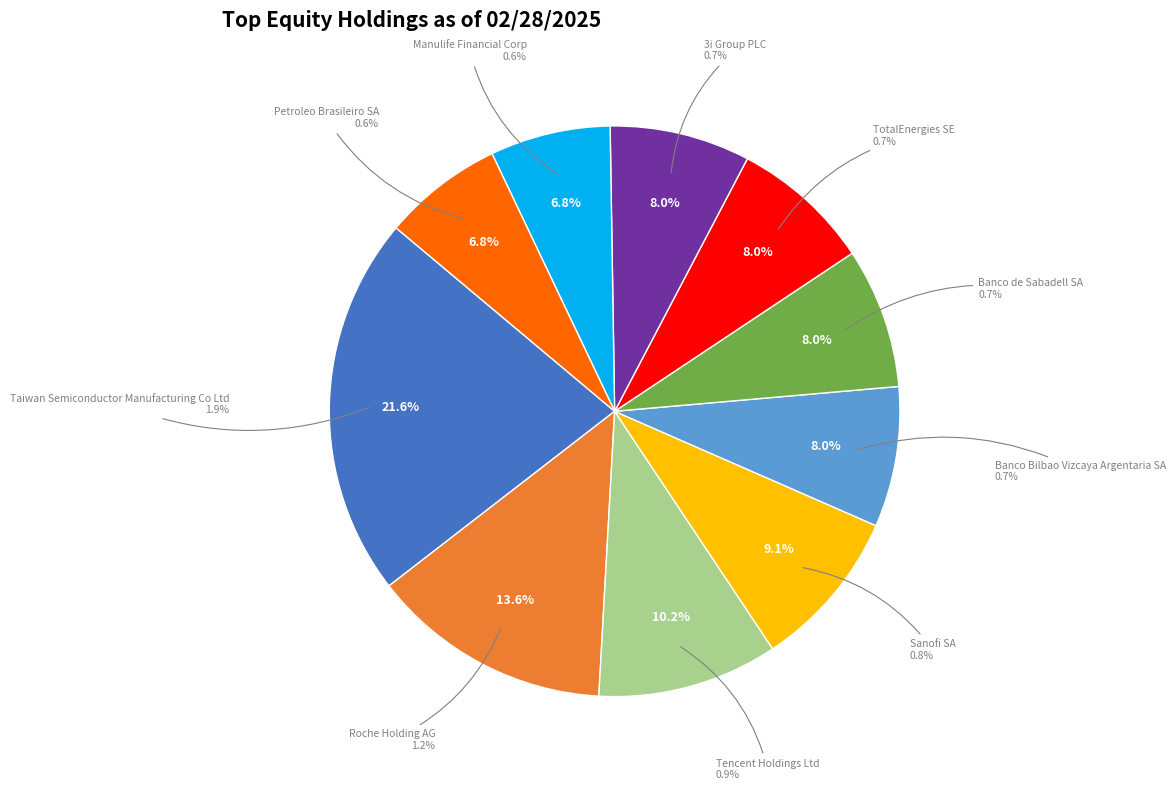

To the nearest percent, what is the difference between the largest and smallest slice percentages?

15%